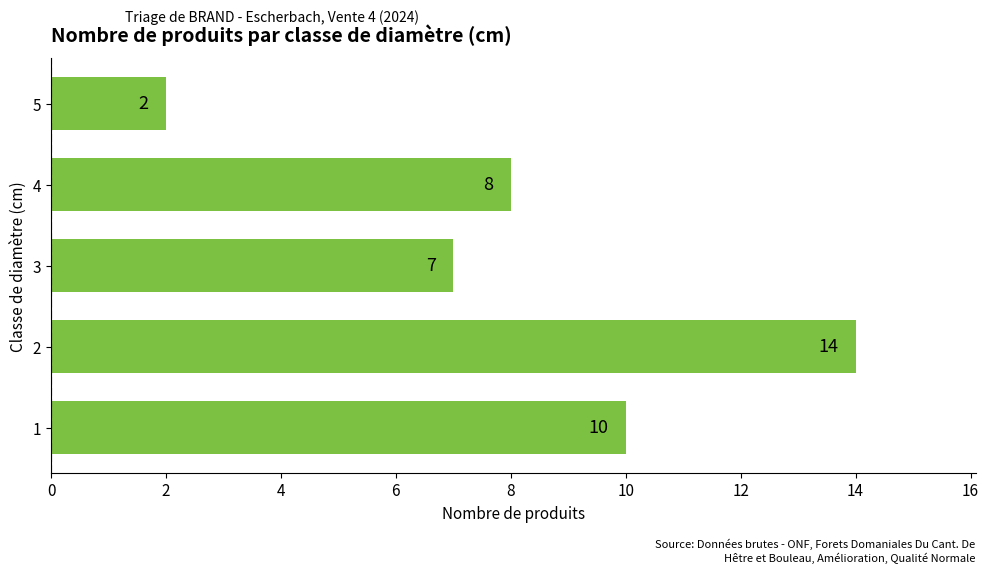

What is the approximate value at 2, to the nearest 10?

10